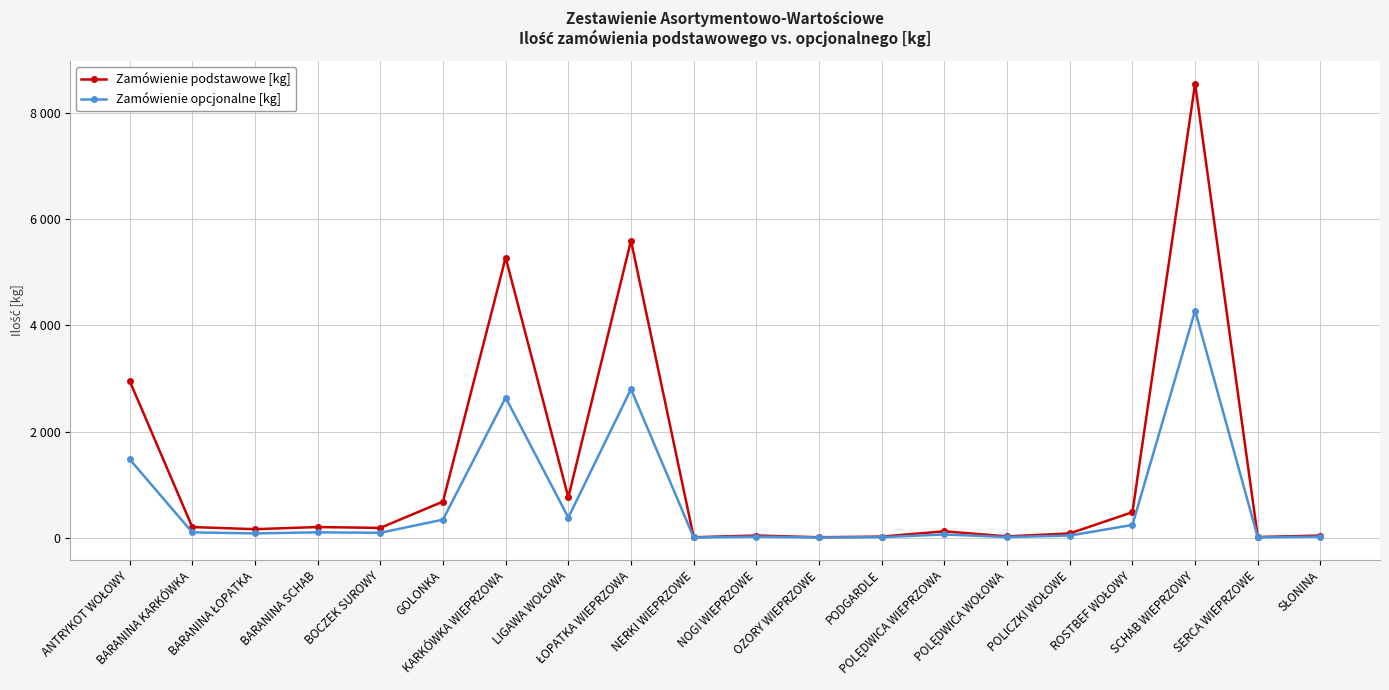

At which category is the sum across all series the highest?

SCHAB WIEPRZOWY